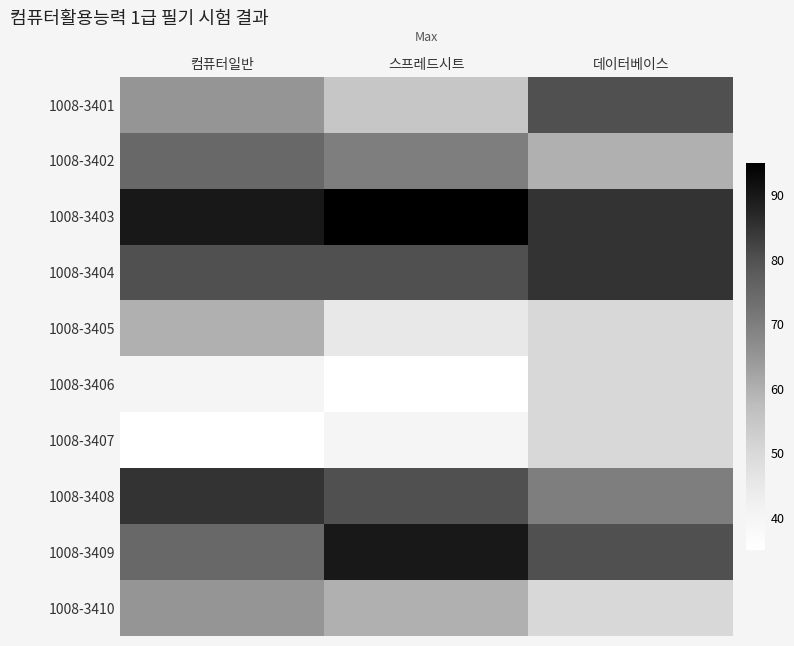

How many data points does each series have?

3